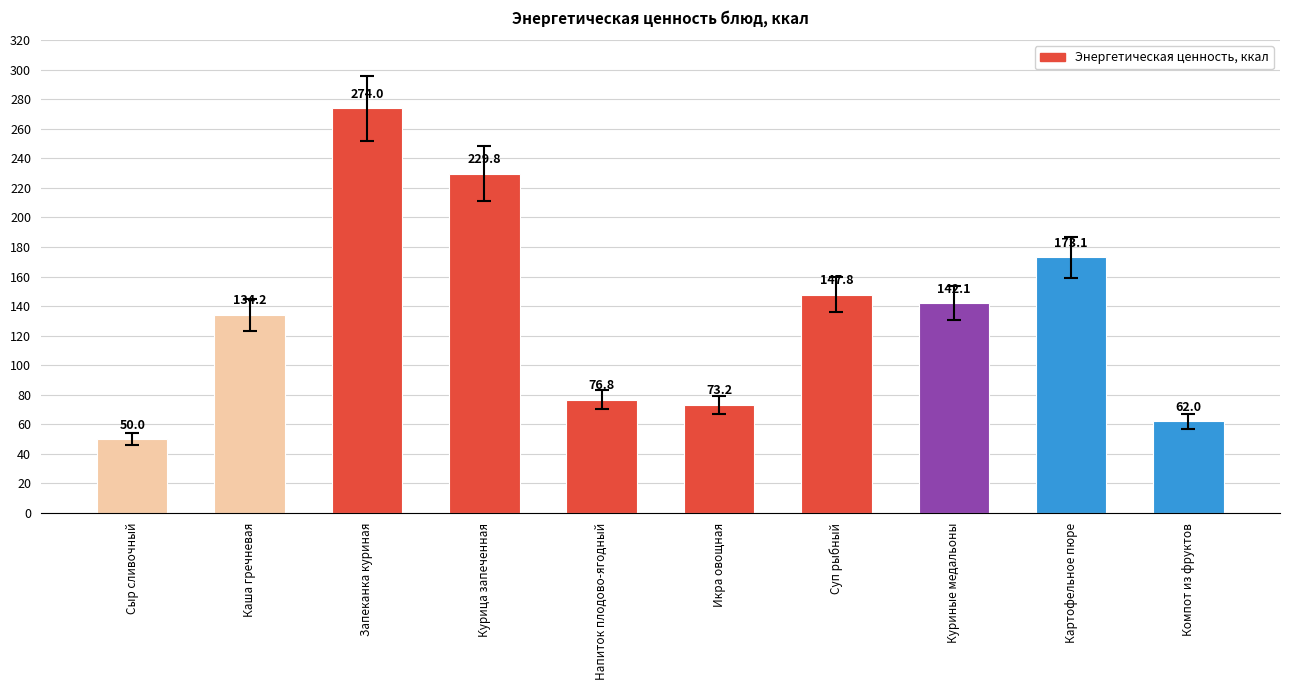

How many values are below 142?

5